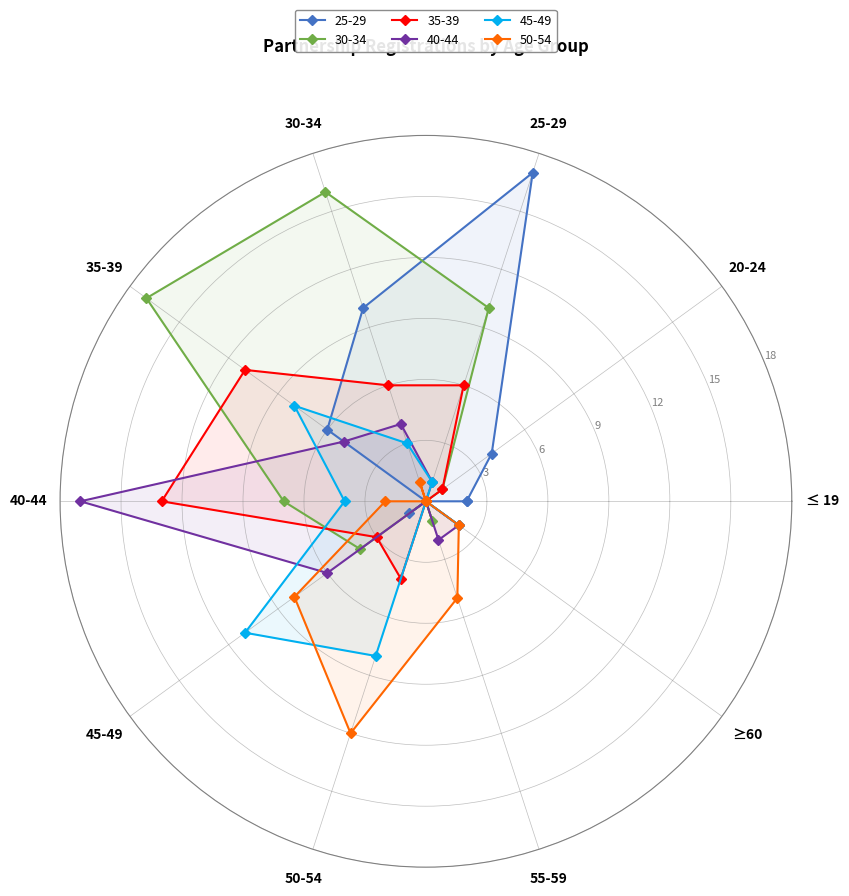

Reading right to left, extract all data points from this chart.

25-29: 0	0	0	1	0	6	10	17	4	2
30-34: 0	1	0	4	7	17	16	10	1	0
35-39: 0	0	4	3	13	11	6	6	1	0
40-44: 2	2	0	6	17	5	4	1	0	0
45-49: 2	0	8	11	4	8	3	1	0	0
50-54: 2	5	12	8	2	0	1	0	0	0